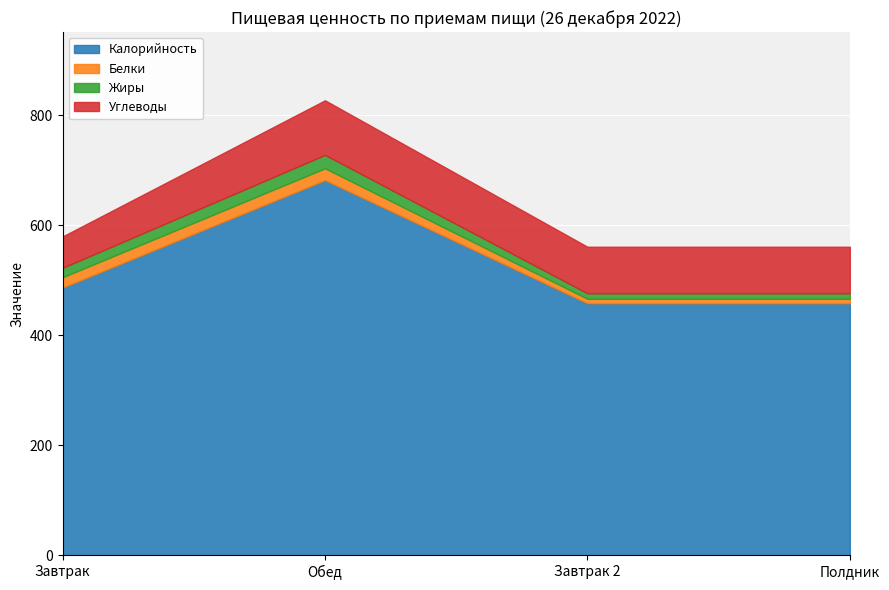

Reading right to left, what are all the values shown in this chart?

Калорийность: Полдник=458.1	Завтрак 2=458.1	Обед=682.0	Завтрак=486.5
Белки: Полдник=7.9	Завтрак 2=7.9	Обед=21.4	Завтрак=18.8
Жиры: Полдник=10.1	Завтрак 2=10.1	Обед=24.4	Завтрак=17.2
Углеводы: Полдник=84.6	Завтрак 2=84.6	Обед=99.2	Завтрак=57.0